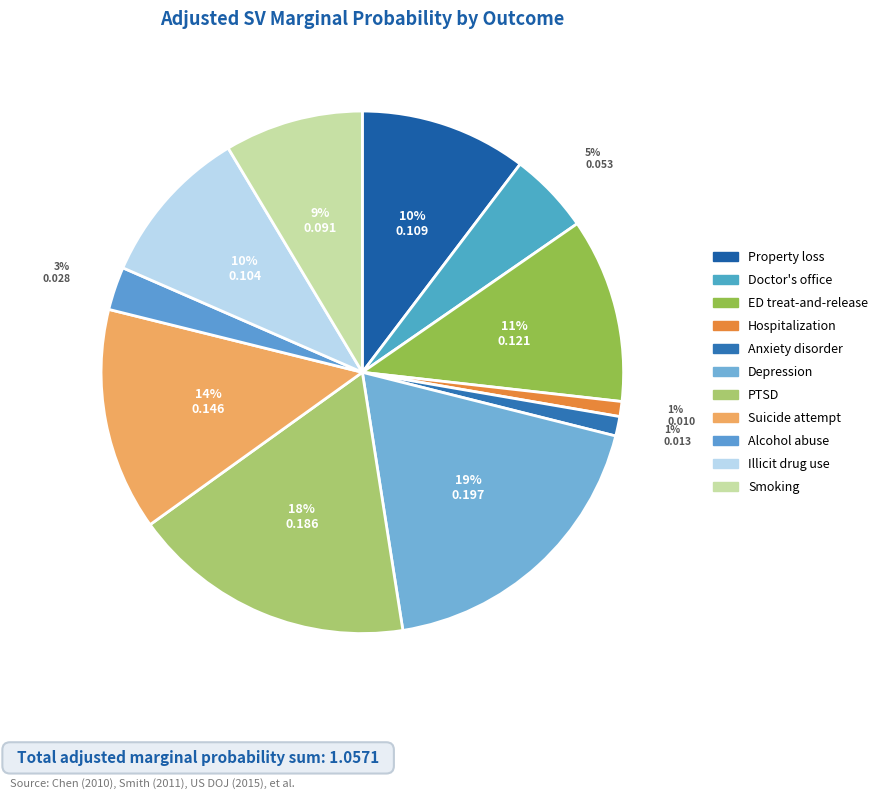

To the nearest percent, what portion does Smoking represent?

9%